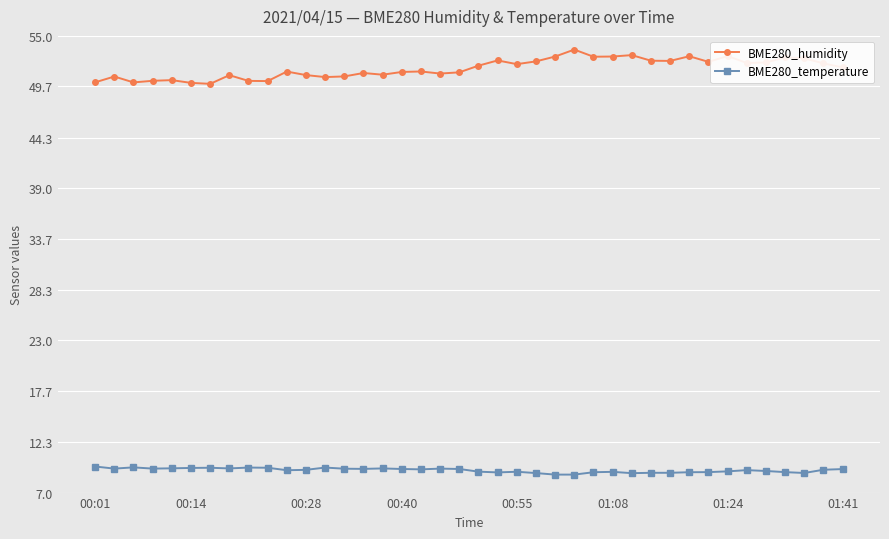

What is the sum of all BME280_temperature values?

373.9